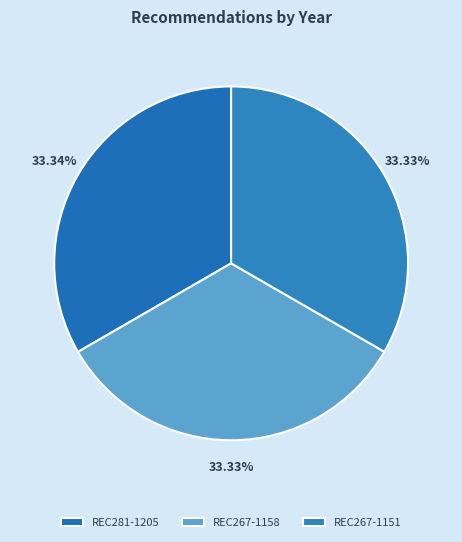

The REC267-1158 slice represents 33% of the pie. True or false?

True